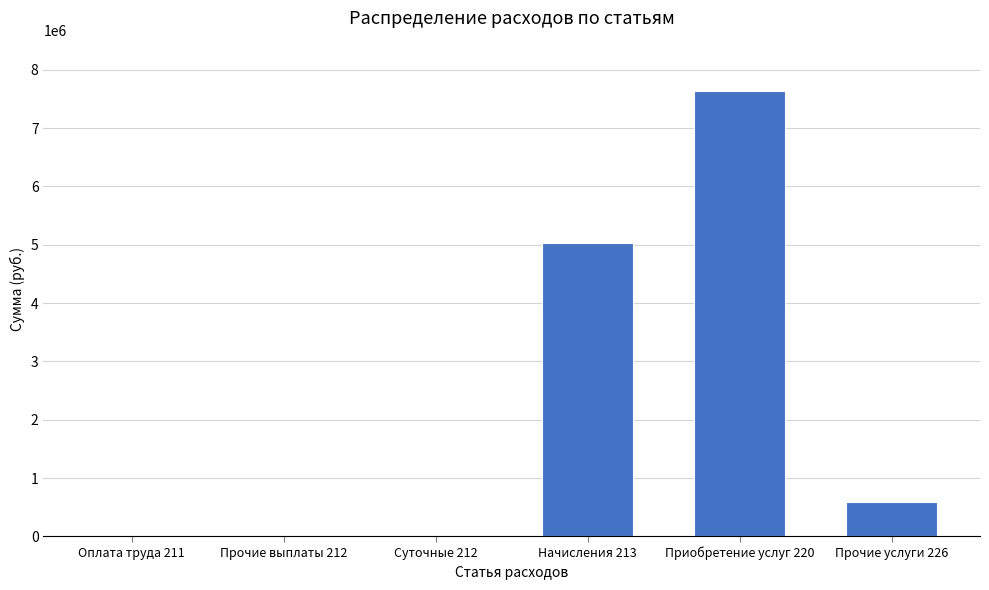

What is the greatest value displayed?

7629608.0